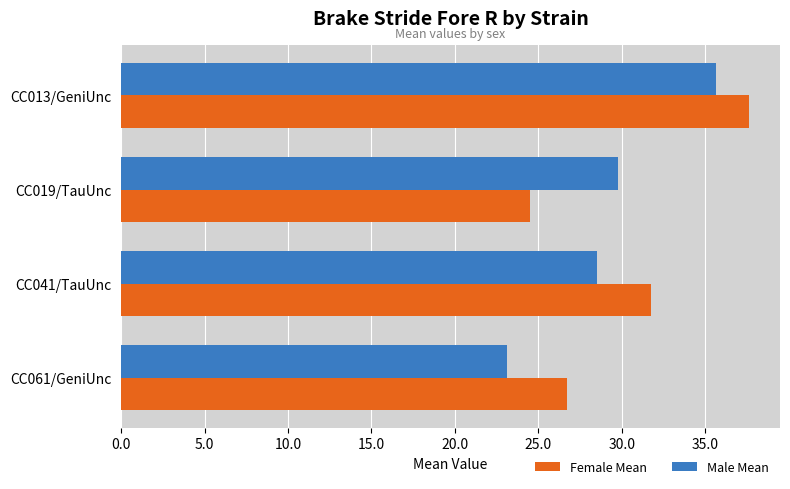

What is the maximum value shown in the chart?

37.6